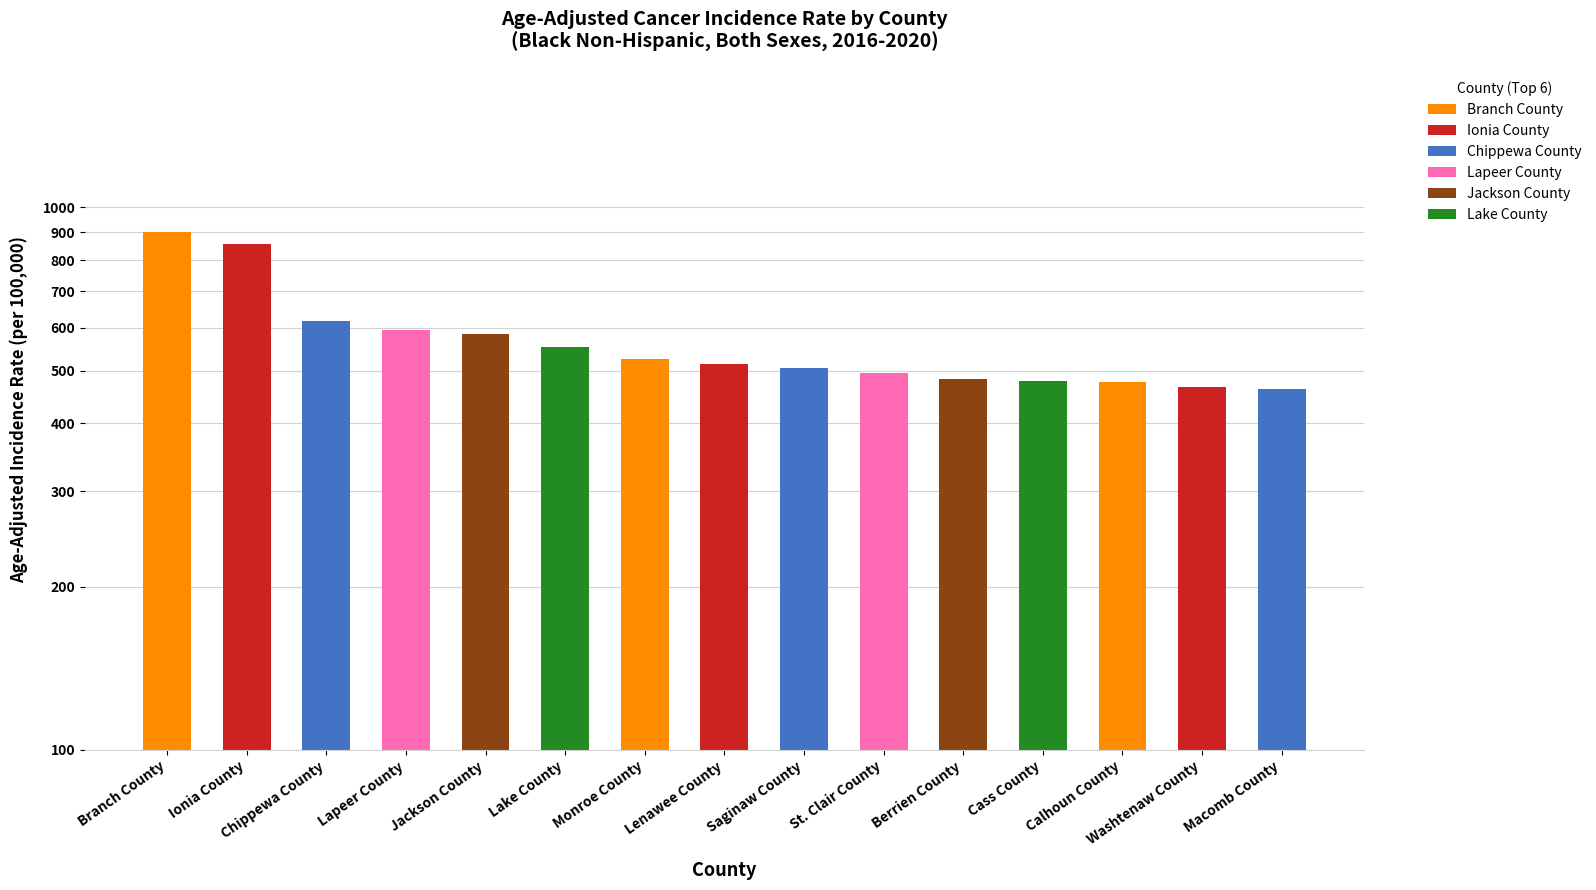

Are the bars horizontal?

No